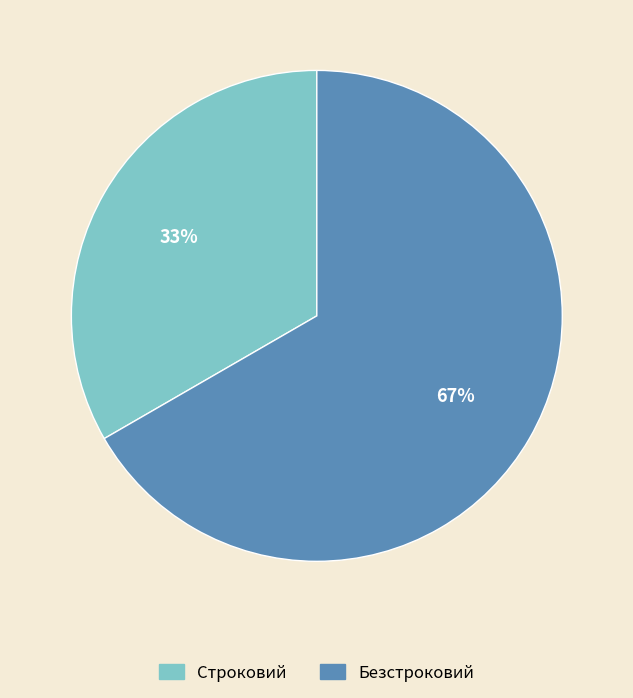

How many slices are in this pie chart?

2